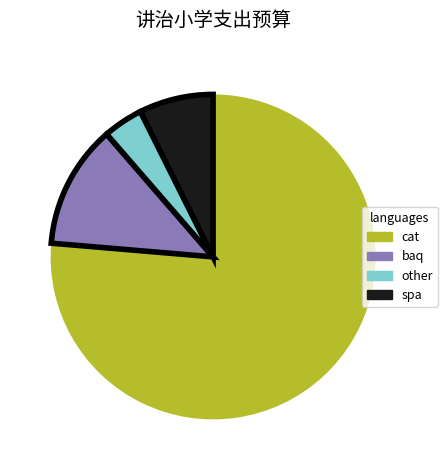

How many slices are in this pie chart?

4